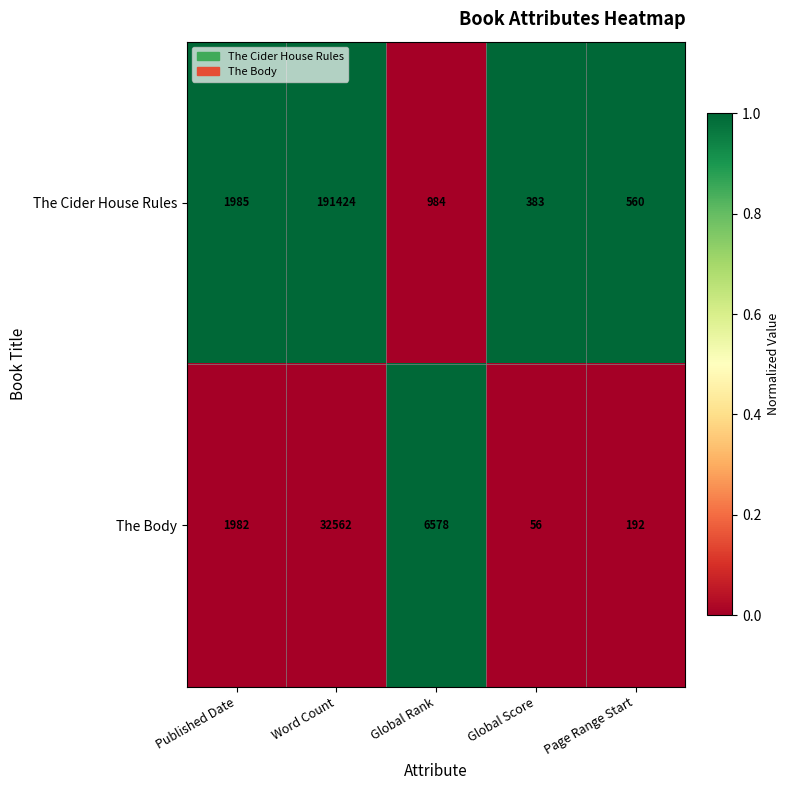

Reading left to right, list all the values displayed in this chart.

The Cider House Rules: Published Date=1985	Word Count=191424	Global Rank=984	Global Score=383	Page Range Start=560
The Body: Published Date=1982	Word Count=32562	Global Rank=6578	Global Score=56	Page Range Start=192